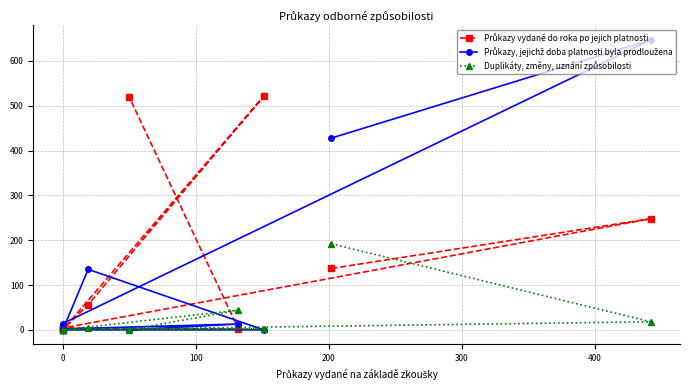

What is the label of the 7th point from the left?

500